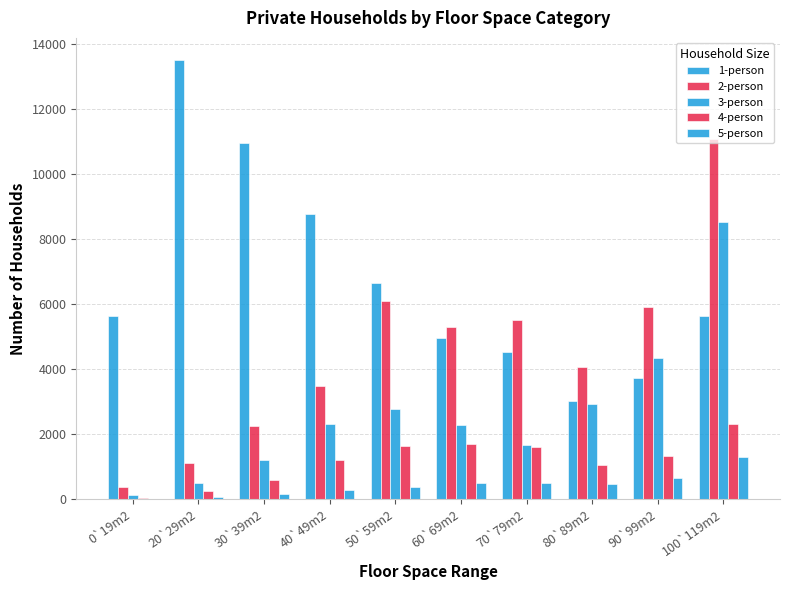

At how many categories does at least one series exceed 5781?

6